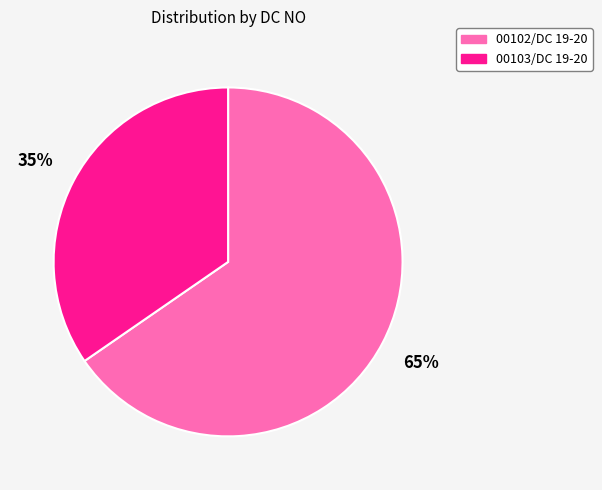

Does 00103/DC 19-20 represent more than half of the total?

No